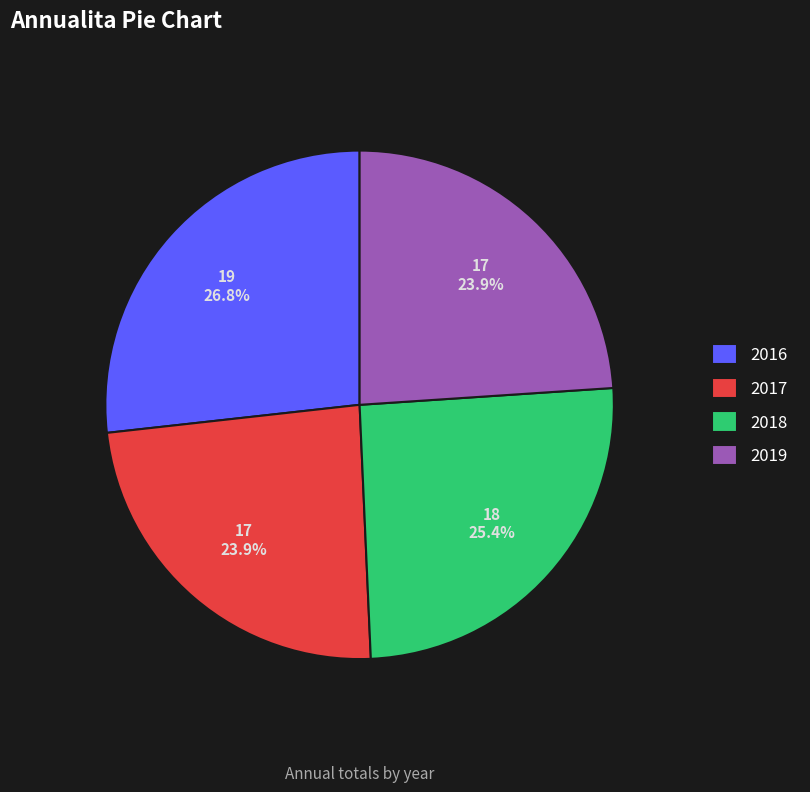

What portion of the pie excludes 2018?

74.6%